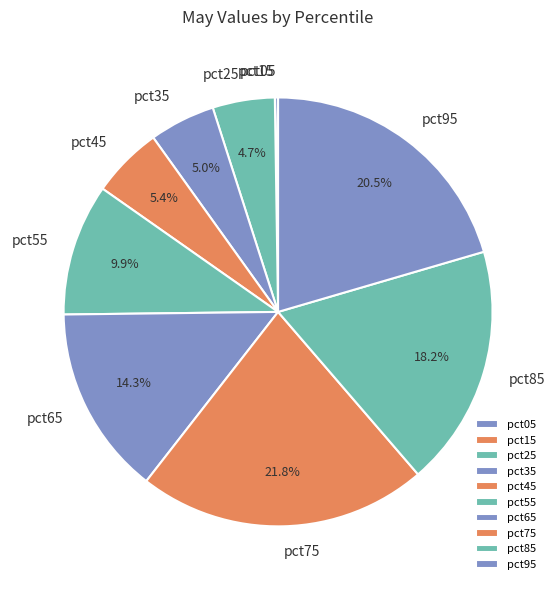

Which category has the biggest portion of the pie?

pct75